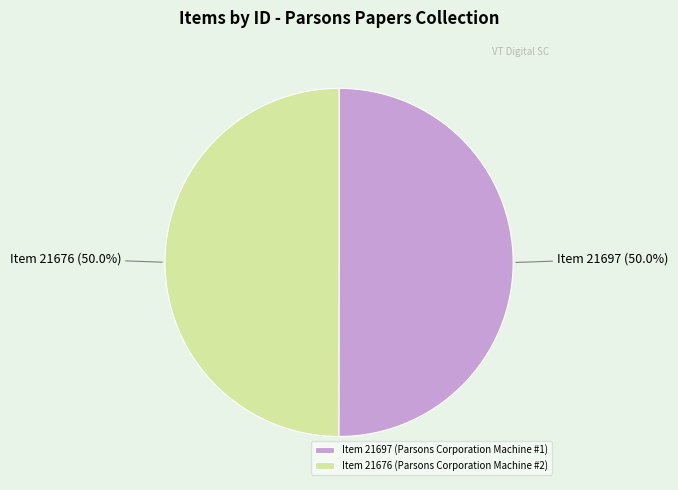

What percentage do Item 21697 (Parsons Corporation Machine #1) and Item 21676 (Parsons Corporation Machine #2) together represent?

100.0%